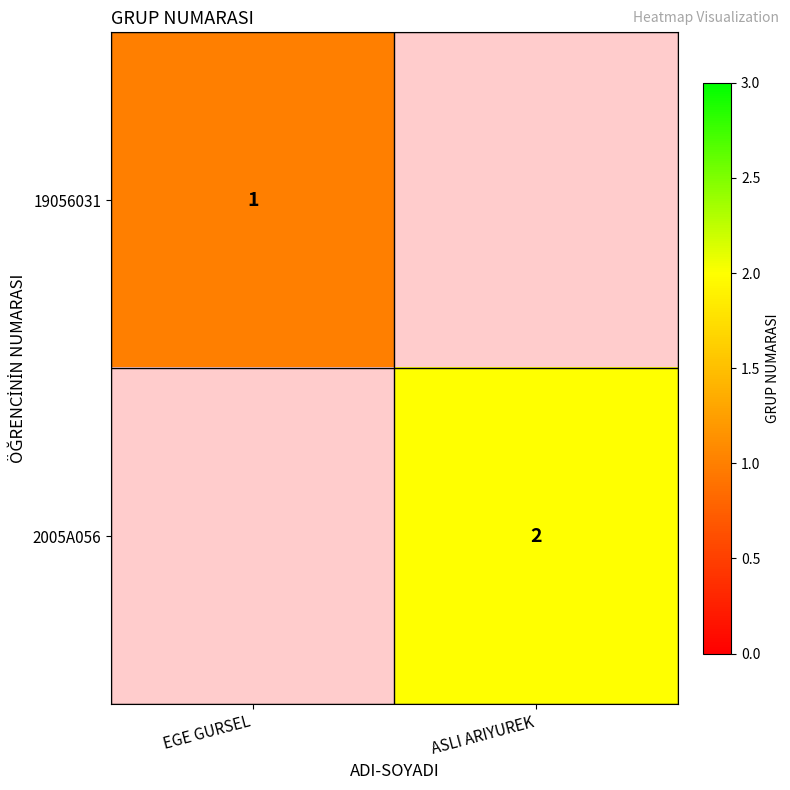

Is it true that 19056031 equals 1 at EGE GURSEL?

True